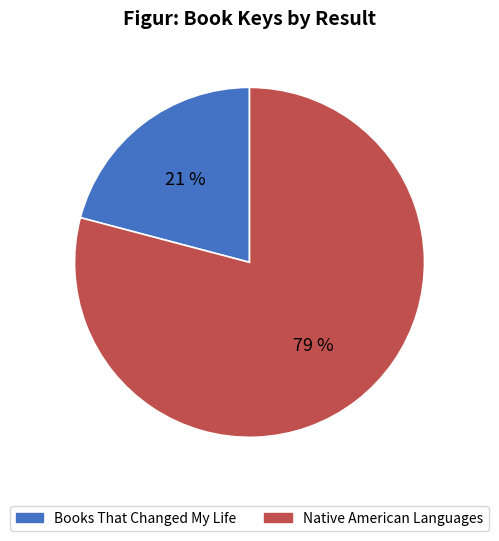

Is there any slice that represents more than half of the pie?

Yes